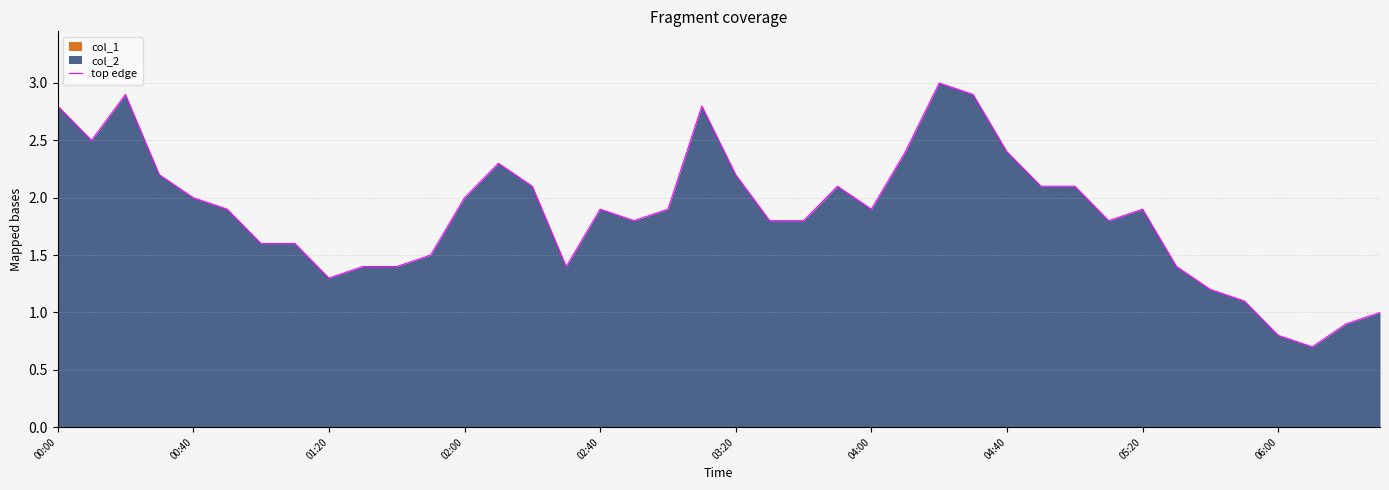

What is the maximum value for top edge?

3.0